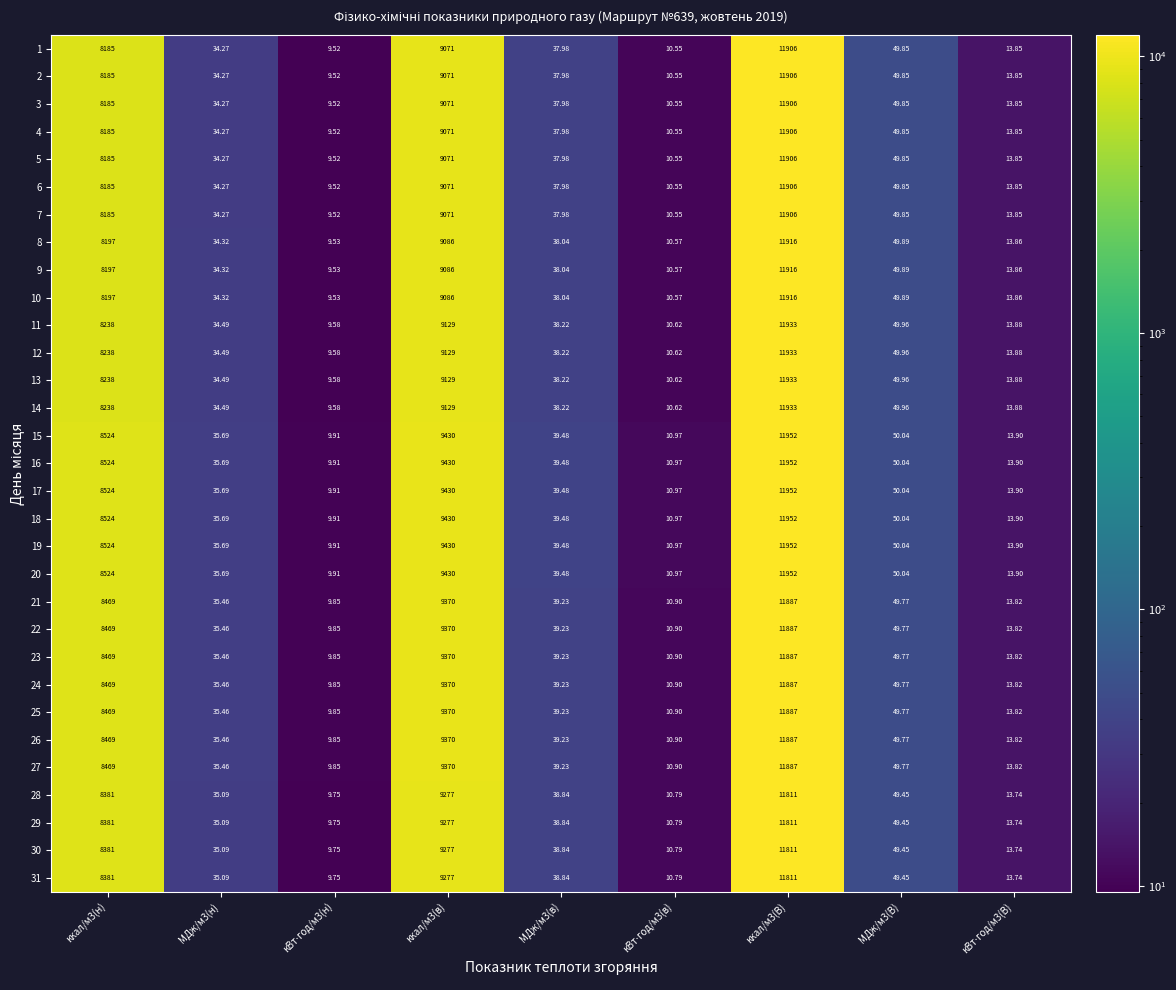

Reading right to left, list all the values displayed in this chart.

1: кВт⋅год/м3(В)=13.8	МДж/м3(В)=49.9	ккал/м3(В)=11906.0	кВт⋅год/м3(в)=10.6	МДж/м3(в)=38.0	ккал/м3(в)=9071.0	кВт⋅год/м3(н)=9.5	МДж/м3(н)=34.3	ккал/м3(н)=8185.0
2: кВт⋅год/м3(В)=13.8	МДж/м3(В)=49.9	ккал/м3(В)=11906.0	кВт⋅год/м3(в)=10.6	МДж/м3(в)=38.0	ккал/м3(в)=9071.0	кВт⋅год/м3(н)=9.5	МДж/м3(н)=34.3	ккал/м3(н)=8185.0
3: кВт⋅год/м3(В)=13.8	МДж/м3(В)=49.9	ккал/м3(В)=11906.0	кВт⋅год/м3(в)=10.6	МДж/м3(в)=38.0	ккал/м3(в)=9071.0	кВт⋅год/м3(н)=9.5	МДж/м3(н)=34.3	ккал/м3(н)=8185.0
4: кВт⋅год/м3(В)=13.8	МДж/м3(В)=49.9	ккал/м3(В)=11906.0	кВт⋅год/м3(в)=10.6	МДж/м3(в)=38.0	ккал/м3(в)=9071.0	кВт⋅год/м3(н)=9.5	МДж/м3(н)=34.3	ккал/м3(н)=8185.0
5: кВт⋅год/м3(В)=13.8	МДж/м3(В)=49.9	ккал/м3(В)=11906.0	кВт⋅год/м3(в)=10.6	МДж/м3(в)=38.0	ккал/м3(в)=9071.0	кВт⋅год/м3(н)=9.5	МДж/м3(н)=34.3	ккал/м3(н)=8185.0
6: кВт⋅год/м3(В)=13.8	МДж/м3(В)=49.9	ккал/м3(В)=11906.0	кВт⋅год/м3(в)=10.6	МДж/м3(в)=38.0	ккал/м3(в)=9071.0	кВт⋅год/м3(н)=9.5	МДж/м3(н)=34.3	ккал/м3(н)=8185.0
7: кВт⋅год/м3(В)=13.8	МДж/м3(В)=49.9	ккал/м3(В)=11906.0	кВт⋅год/м3(в)=10.6	МДж/м3(в)=38.0	ккал/м3(в)=9071.0	кВт⋅год/м3(н)=9.5	МДж/м3(н)=34.3	ккал/м3(н)=8185.0
8: кВт⋅год/м3(В)=13.9	МДж/м3(В)=49.9	ккал/м3(В)=11916.0	кВт⋅год/м3(в)=10.6	МДж/м3(в)=38.0	ккал/м3(в)=9086.0	кВт⋅год/м3(н)=9.5	МДж/м3(н)=34.3	ккал/м3(н)=8197.0
9: кВт⋅год/м3(В)=13.9	МДж/м3(В)=49.9	ккал/м3(В)=11916.0	кВт⋅год/м3(в)=10.6	МДж/м3(в)=38.0	ккал/м3(в)=9086.0	кВт⋅год/м3(н)=9.5	МДж/м3(н)=34.3	ккал/м3(н)=8197.0
10: кВт⋅год/м3(В)=13.9	МДж/м3(В)=49.9	ккал/м3(В)=11916.0	кВт⋅год/м3(в)=10.6	МДж/м3(в)=38.0	ккал/м3(в)=9086.0	кВт⋅год/м3(н)=9.5	МДж/м3(н)=34.3	ккал/м3(н)=8197.0
11: кВт⋅год/м3(В)=13.9	МДж/м3(В)=50.0	ккал/м3(В)=11933.0	кВт⋅год/м3(в)=10.6	МДж/м3(в)=38.2	ккал/м3(в)=9129.0	кВт⋅год/м3(н)=9.6	МДж/м3(н)=34.5	ккал/м3(н)=8238.0
12: кВт⋅год/м3(В)=13.9	МДж/м3(В)=50.0	ккал/м3(В)=11933.0	кВт⋅год/м3(в)=10.6	МДж/м3(в)=38.2	ккал/м3(в)=9129.0	кВт⋅год/м3(н)=9.6	МДж/м3(н)=34.5	ккал/м3(н)=8238.0
13: кВт⋅год/м3(В)=13.9	МДж/м3(В)=50.0	ккал/м3(В)=11933.0	кВт⋅год/м3(в)=10.6	МДж/м3(в)=38.2	ккал/м3(в)=9129.0	кВт⋅год/м3(н)=9.6	МДж/м3(н)=34.5	ккал/м3(н)=8238.0
14: кВт⋅год/м3(В)=13.9	МДж/м3(В)=50.0	ккал/м3(В)=11933.0	кВт⋅год/м3(в)=10.6	МДж/м3(в)=38.2	ккал/м3(в)=9129.0	кВт⋅год/м3(н)=9.6	МДж/м3(н)=34.5	ккал/м3(н)=8238.0
15: кВт⋅год/м3(В)=13.9	МДж/м3(В)=50.0	ккал/м3(В)=11952.0	кВт⋅год/м3(в)=11.0	МДж/м3(в)=39.5	ккал/м3(в)=9430.0	кВт⋅год/м3(н)=9.9	МДж/м3(н)=35.7	ккал/м3(н)=8524.0
16: кВт⋅год/м3(В)=13.9	МДж/м3(В)=50.0	ккал/м3(В)=11952.0	кВт⋅год/м3(в)=11.0	МДж/м3(в)=39.5	ккал/м3(в)=9430.0	кВт⋅год/м3(н)=9.9	МДж/м3(н)=35.7	ккал/м3(н)=8524.0
17: кВт⋅год/м3(В)=13.9	МДж/м3(В)=50.0	ккал/м3(В)=11952.0	кВт⋅год/м3(в)=11.0	МДж/м3(в)=39.5	ккал/м3(в)=9430.0	кВт⋅год/м3(н)=9.9	МДж/м3(н)=35.7	ккал/м3(н)=8524.0
18: кВт⋅год/м3(В)=13.9	МДж/м3(В)=50.0	ккал/м3(В)=11952.0	кВт⋅год/м3(в)=11.0	МДж/м3(в)=39.5	ккал/м3(в)=9430.0	кВт⋅год/м3(н)=9.9	МДж/м3(н)=35.7	ккал/м3(н)=8524.0
19: кВт⋅год/м3(В)=13.9	МДж/м3(В)=50.0	ккал/м3(В)=11952.0	кВт⋅год/м3(в)=11.0	МДж/м3(в)=39.5	ккал/м3(в)=9430.0	кВт⋅год/м3(н)=9.9	МДж/м3(н)=35.7	ккал/м3(н)=8524.0
20: кВт⋅год/м3(В)=13.9	МДж/м3(В)=50.0	ккал/м3(В)=11952.0	кВт⋅год/м3(в)=11.0	МДж/м3(в)=39.5	ккал/м3(в)=9430.0	кВт⋅год/м3(н)=9.9	МДж/м3(н)=35.7	ккал/м3(н)=8524.0
21: кВт⋅год/м3(В)=13.8	МДж/м3(В)=49.8	ккал/м3(В)=11887.0	кВт⋅год/м3(в)=10.9	МДж/м3(в)=39.2	ккал/м3(в)=9370.0	кВт⋅год/м3(н)=9.8	МДж/м3(н)=35.5	ккал/м3(н)=8469.0
22: кВт⋅год/м3(В)=13.8	МДж/м3(В)=49.8	ккал/м3(В)=11887.0	кВт⋅год/м3(в)=10.9	МДж/м3(в)=39.2	ккал/м3(в)=9370.0	кВт⋅год/м3(н)=9.8	МДж/м3(н)=35.5	ккал/м3(н)=8469.0
23: кВт⋅год/м3(В)=13.8	МДж/м3(В)=49.8	ккал/м3(В)=11887.0	кВт⋅год/м3(в)=10.9	МДж/м3(в)=39.2	ккал/м3(в)=9370.0	кВт⋅год/м3(н)=9.8	МДж/м3(н)=35.5	ккал/м3(н)=8469.0
24: кВт⋅год/м3(В)=13.8	МДж/м3(В)=49.8	ккал/м3(В)=11887.0	кВт⋅год/м3(в)=10.9	МДж/м3(в)=39.2	ккал/м3(в)=9370.0	кВт⋅год/м3(н)=9.8	МДж/м3(н)=35.5	ккал/м3(н)=8469.0
25: кВт⋅год/м3(В)=13.8	МДж/м3(В)=49.8	ккал/м3(В)=11887.0	кВт⋅год/м3(в)=10.9	МДж/м3(в)=39.2	ккал/м3(в)=9370.0	кВт⋅год/м3(н)=9.8	МДж/м3(н)=35.5	ккал/м3(н)=8469.0
26: кВт⋅год/м3(В)=13.8	МДж/м3(В)=49.8	ккал/м3(В)=11887.0	кВт⋅год/м3(в)=10.9	МДж/м3(в)=39.2	ккал/м3(в)=9370.0	кВт⋅год/м3(н)=9.8	МДж/м3(н)=35.5	ккал/м3(н)=8469.0
27: кВт⋅год/м3(В)=13.8	МДж/м3(В)=49.8	ккал/м3(В)=11887.0	кВт⋅год/м3(в)=10.9	МДж/м3(в)=39.2	ккал/м3(в)=9370.0	кВт⋅год/м3(н)=9.8	МДж/м3(н)=35.5	ккал/м3(н)=8469.0
28: кВт⋅год/м3(В)=13.7	МДж/м3(В)=49.5	ккал/м3(В)=11811.0	кВт⋅год/м3(в)=10.8	МДж/м3(в)=38.8	ккал/м3(в)=9277.0	кВт⋅год/м3(н)=9.8	МДж/м3(н)=35.1	ккал/м3(н)=8381.0
29: кВт⋅год/м3(В)=13.7	МДж/м3(В)=49.5	ккал/м3(В)=11811.0	кВт⋅год/м3(в)=10.8	МДж/м3(в)=38.8	ккал/м3(в)=9277.0	кВт⋅год/м3(н)=9.8	МДж/м3(н)=35.1	ккал/м3(н)=8381.0
30: кВт⋅год/м3(В)=13.7	МДж/м3(В)=49.5	ккал/м3(В)=11811.0	кВт⋅год/м3(в)=10.8	МДж/м3(в)=38.8	ккал/м3(в)=9277.0	кВт⋅год/м3(н)=9.8	МДж/м3(н)=35.1	ккал/м3(н)=8381.0
31: кВт⋅год/м3(В)=13.7	МДж/м3(В)=49.5	ккал/м3(В)=11811.0	кВт⋅год/м3(в)=10.8	МДж/м3(в)=38.8	ккал/м3(в)=9277.0	кВт⋅год/м3(н)=9.8	МДж/м3(н)=35.1	ккал/м3(н)=8381.0